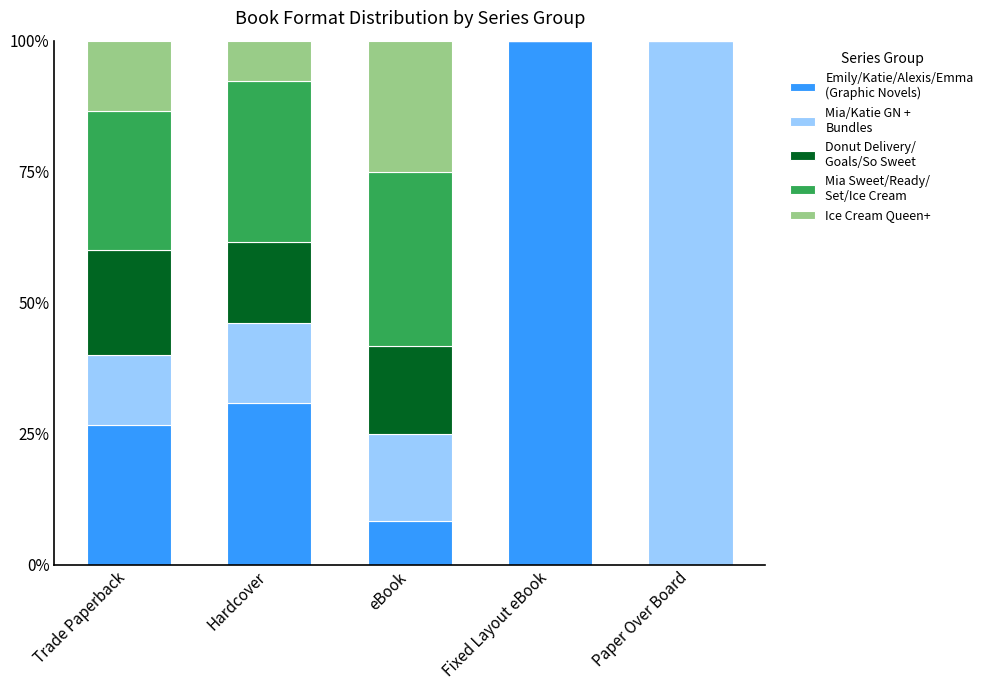

How many categories are shown in the chart?

5